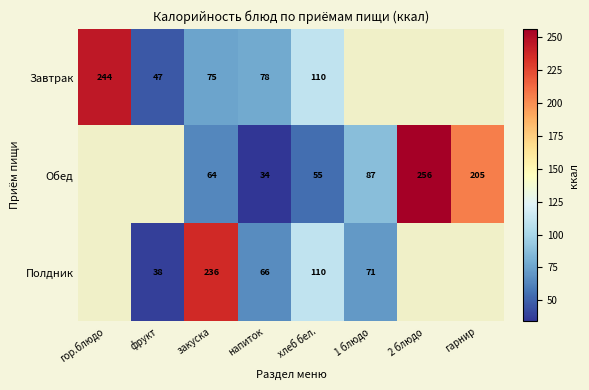

Which label corresponds to the smallest value in the chart?

напиток